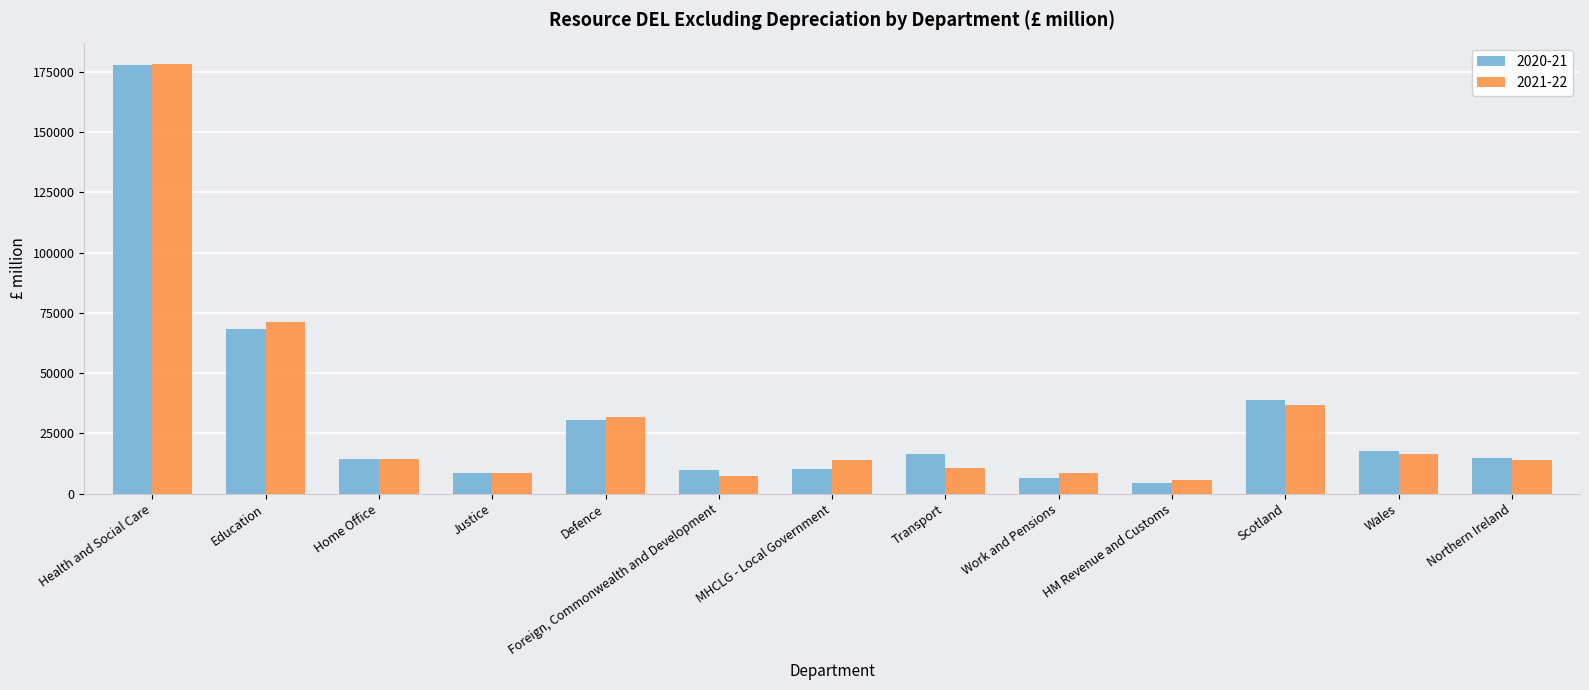

What is the total value across all series at Wales?

33993